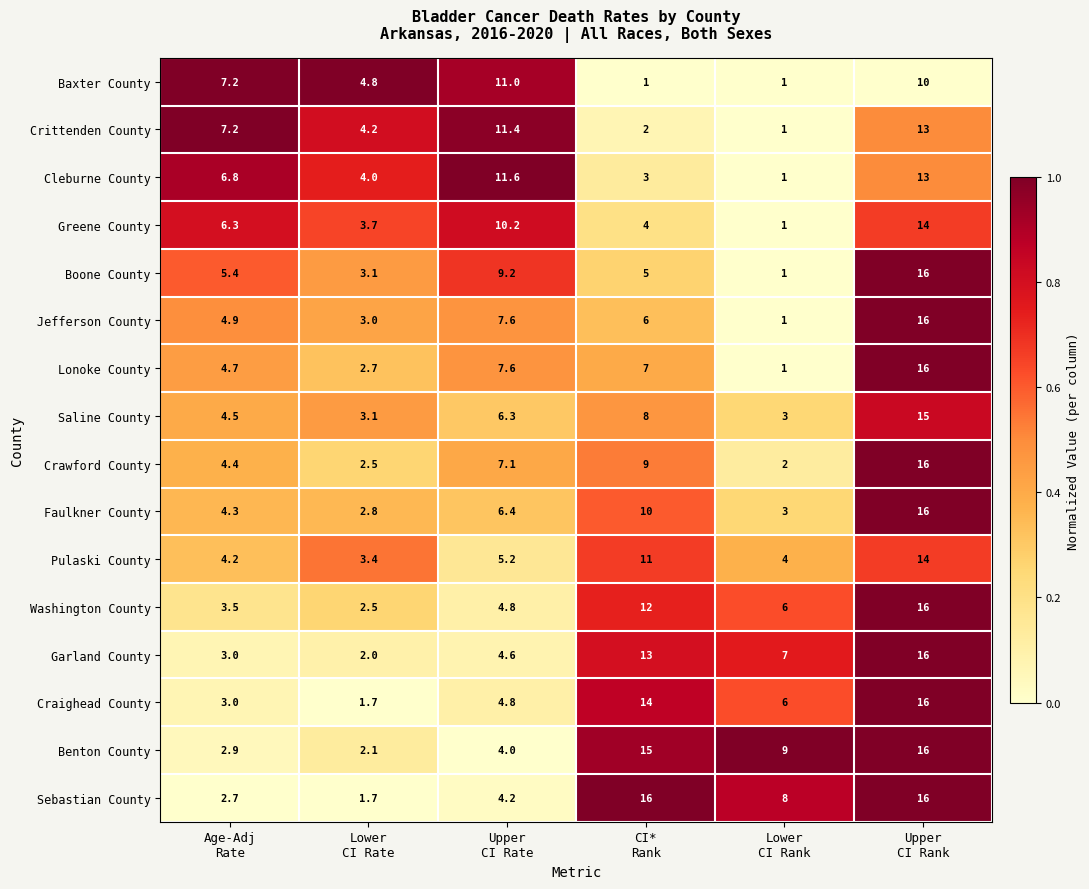

What is the greatest value displayed?

16.0